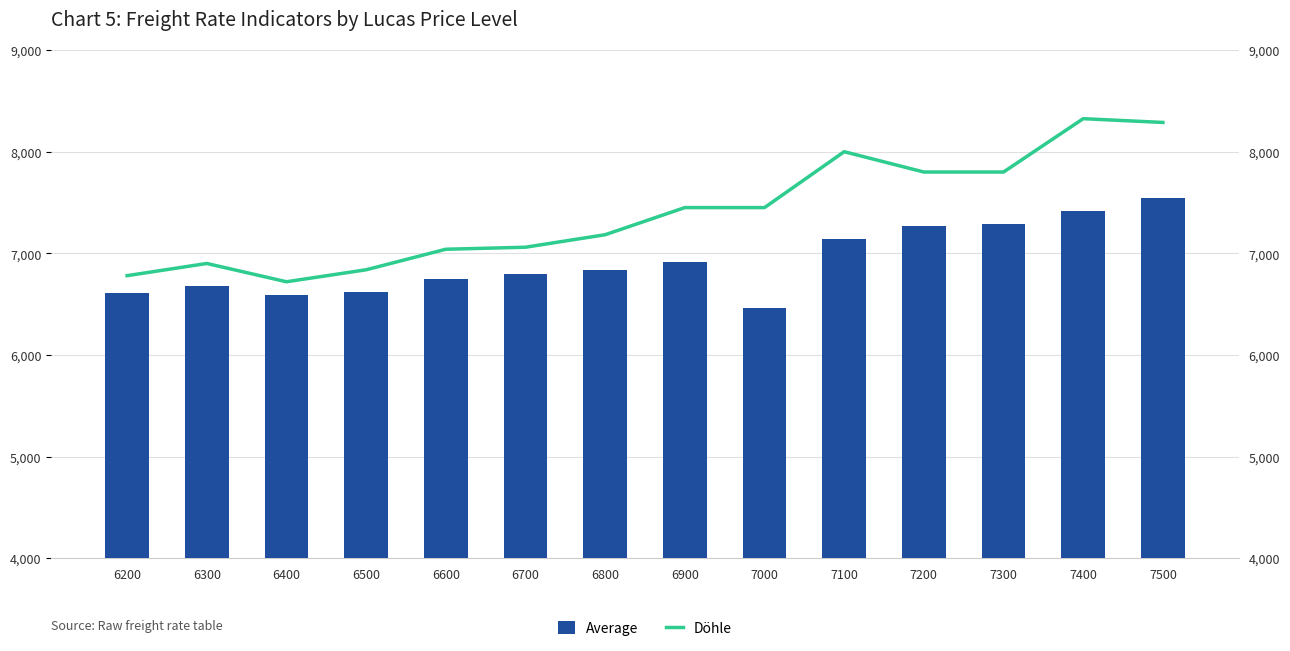

Is it true that Döhle equals 7040 at 6600?

True